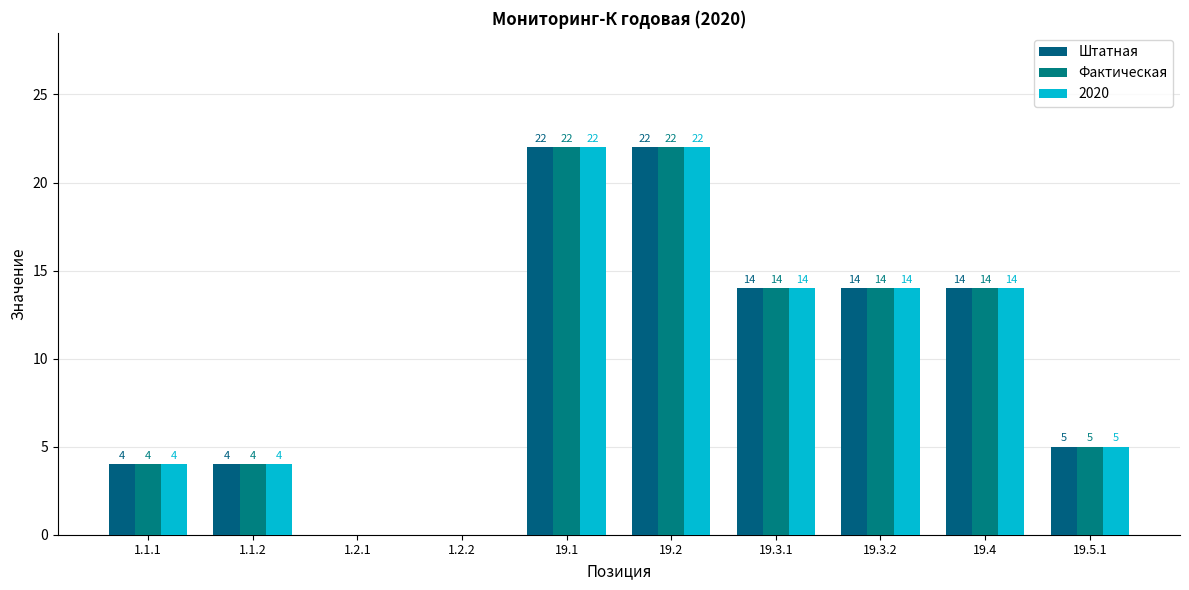

Count the number of categories in the chart.

10